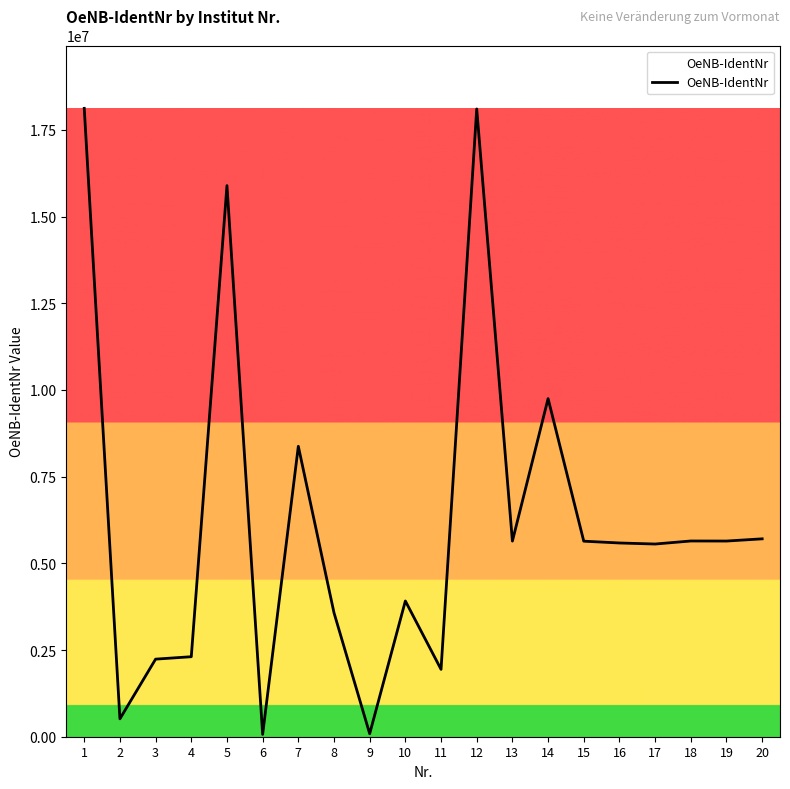

What is the difference between the values at 19 and 2?

5127071